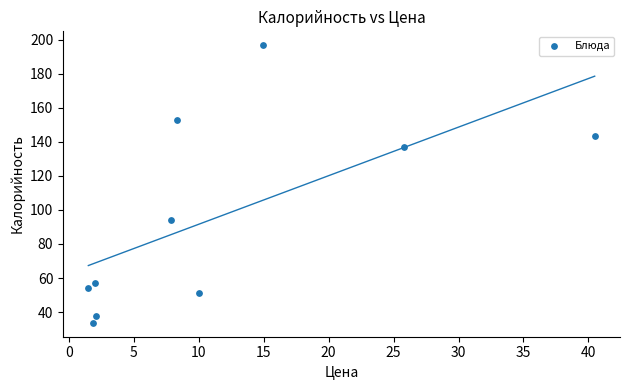

What is the range of X values (max minus min)?

39.0